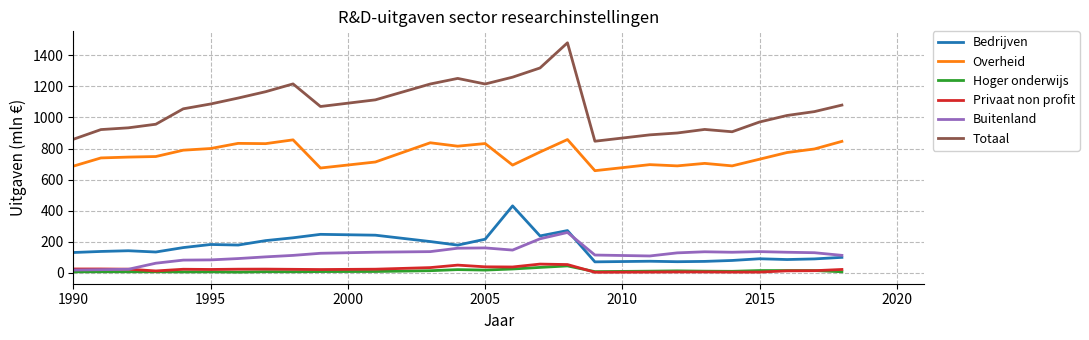

What is the minimum value shown in the chart?

2.0